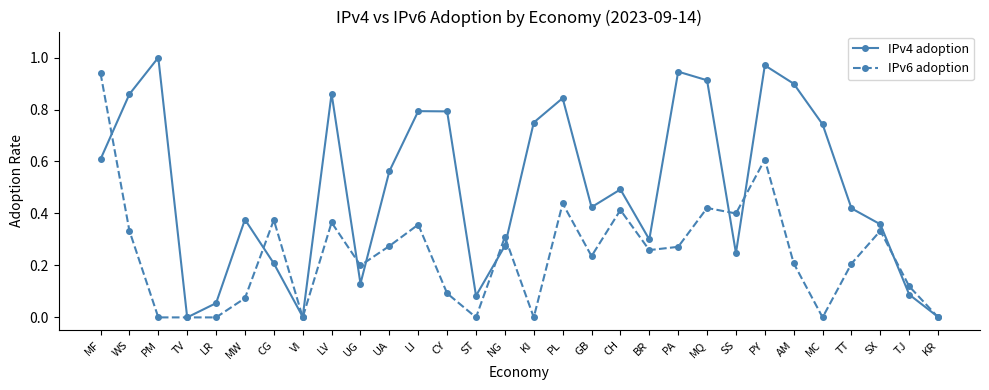

Which category has the highest value across all series?

PM